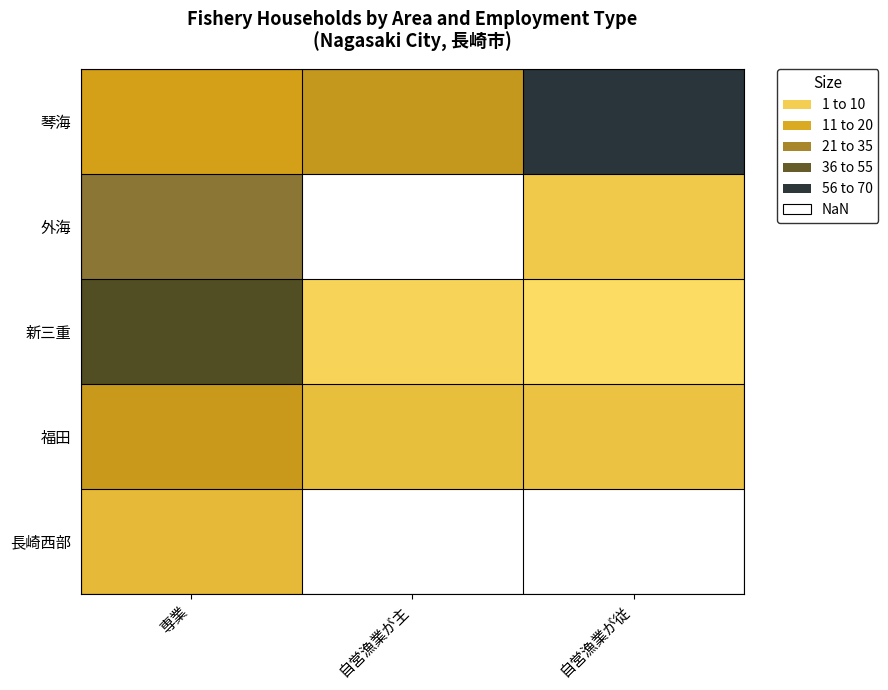

Between 自営漁業が従 and 専業, which is larger?

自営漁業が従